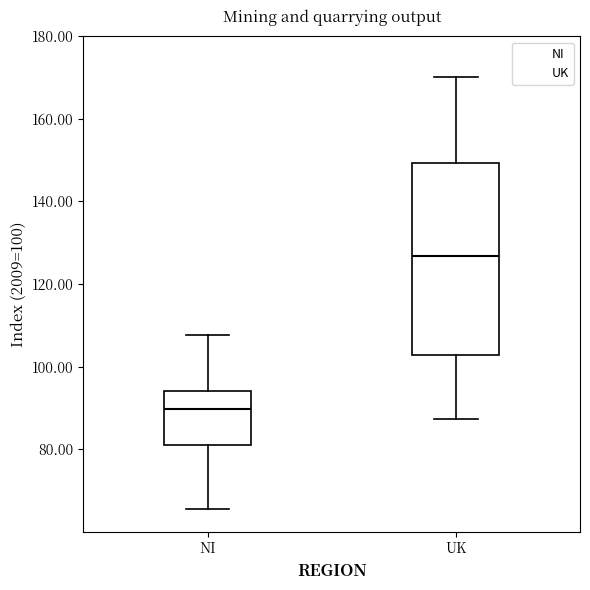

Reading left to right, transcribe this box plot: for each box, give where its median line is, the range the box spans, and where its two whiskers end, as read against the y-axis. The values are not printed on the chart, so give them approximately, as read against the axis.

NI: median 90, box 82 to 94, whiskers 66 to 108
UK: median 126, box 102 to 150, whiskers 88 to 170